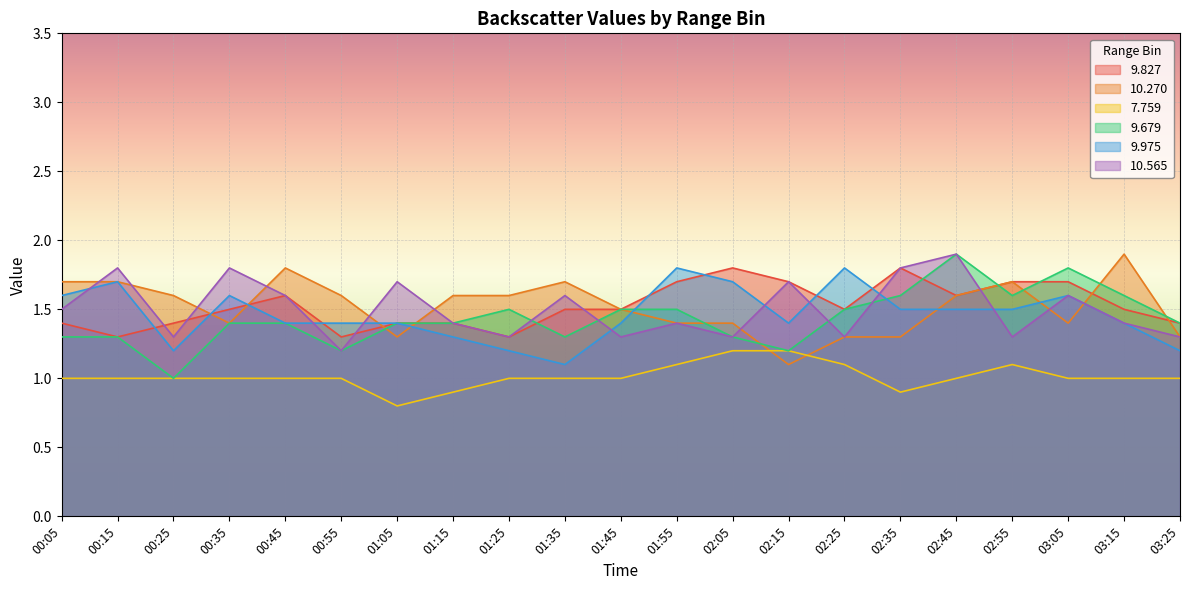

Which label corresponds to the smallest value in the chart?

01:05